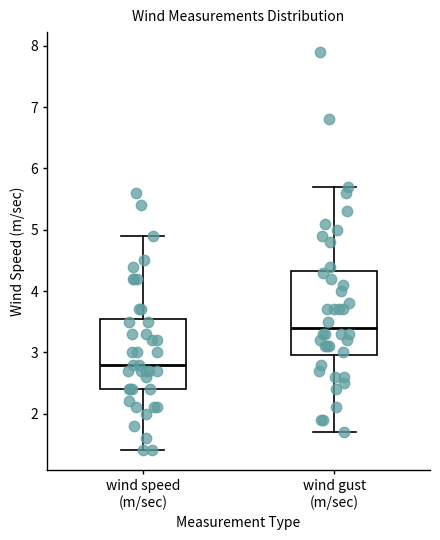

Where does the lower whisker of the box for wind speed (m/sec) end on the y-axis? The values are not printed on the chart, so give them approximately, as read against the axis.

1.4